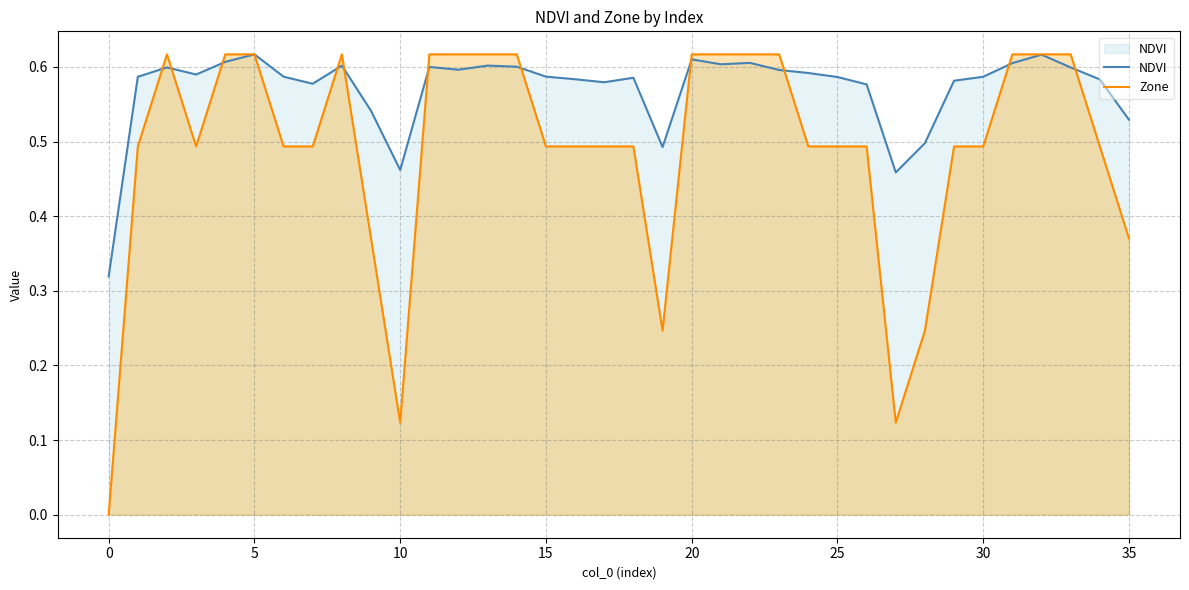

True or false: Zone has a value of 0.4 at 0.

False